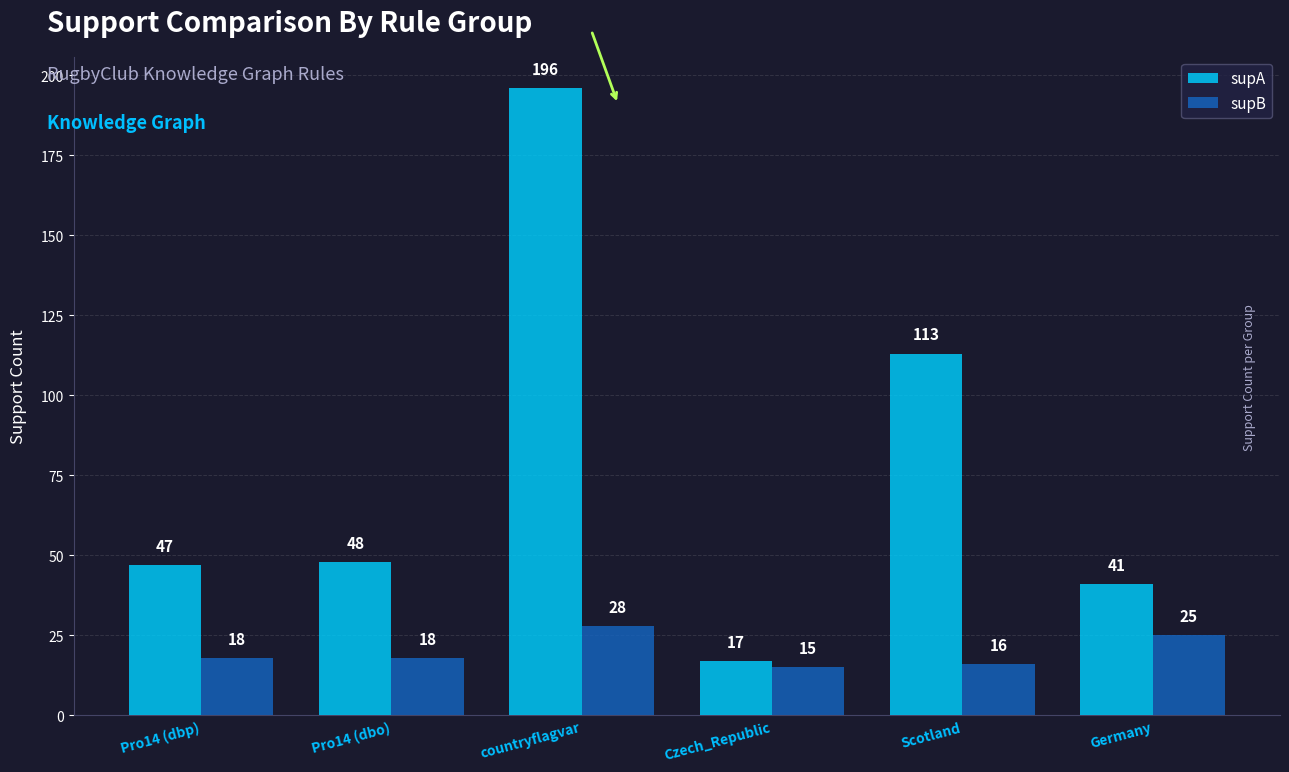

At which label is supA closest to 106?

Scotland